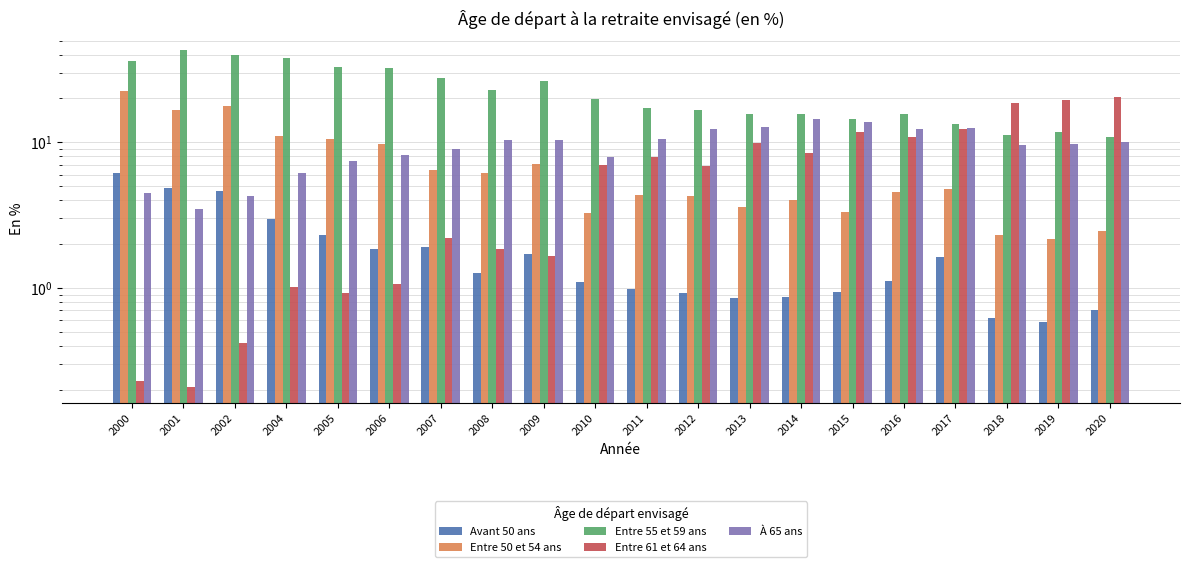

The value of Entre 50 et 54 ans at 2018 is 2.3. True or false?

True